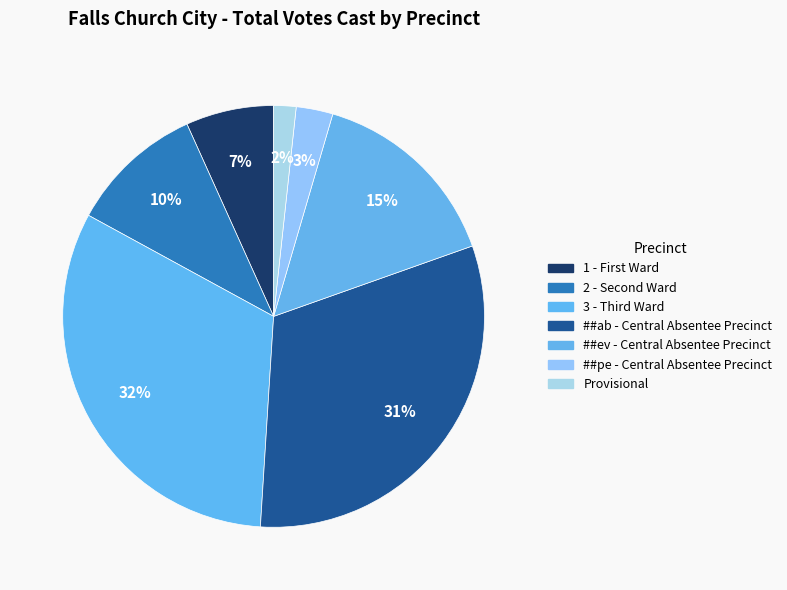

True or false: ##ev - Central Absentee Precinct accounts for 23% of the total.

False